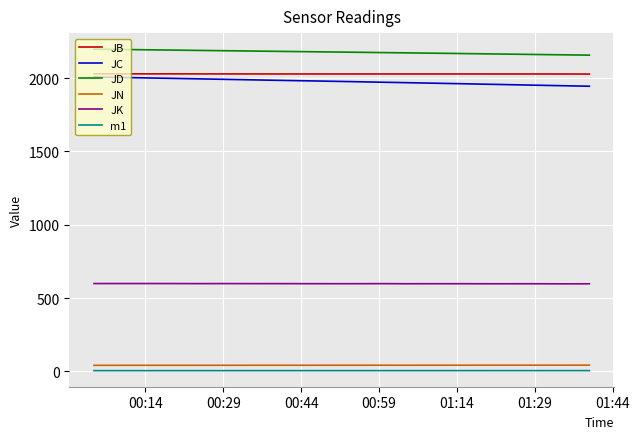

Which series has the largest total across all categories?

JD